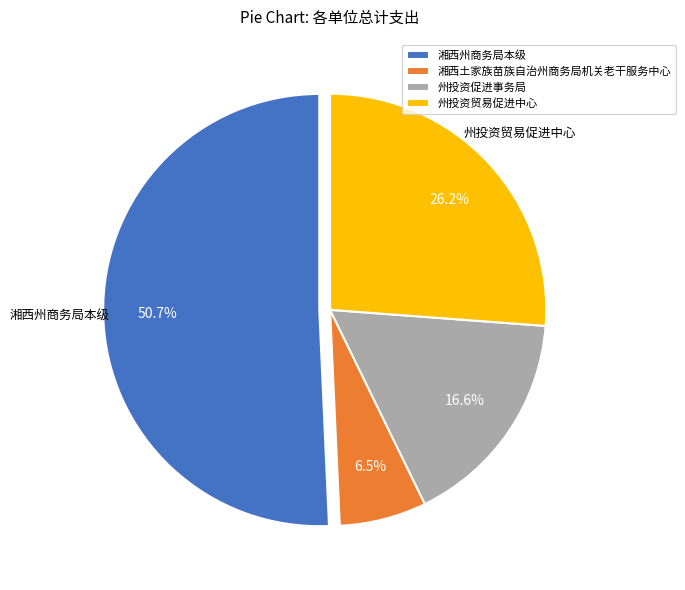

Does any single category account for the majority?

Yes